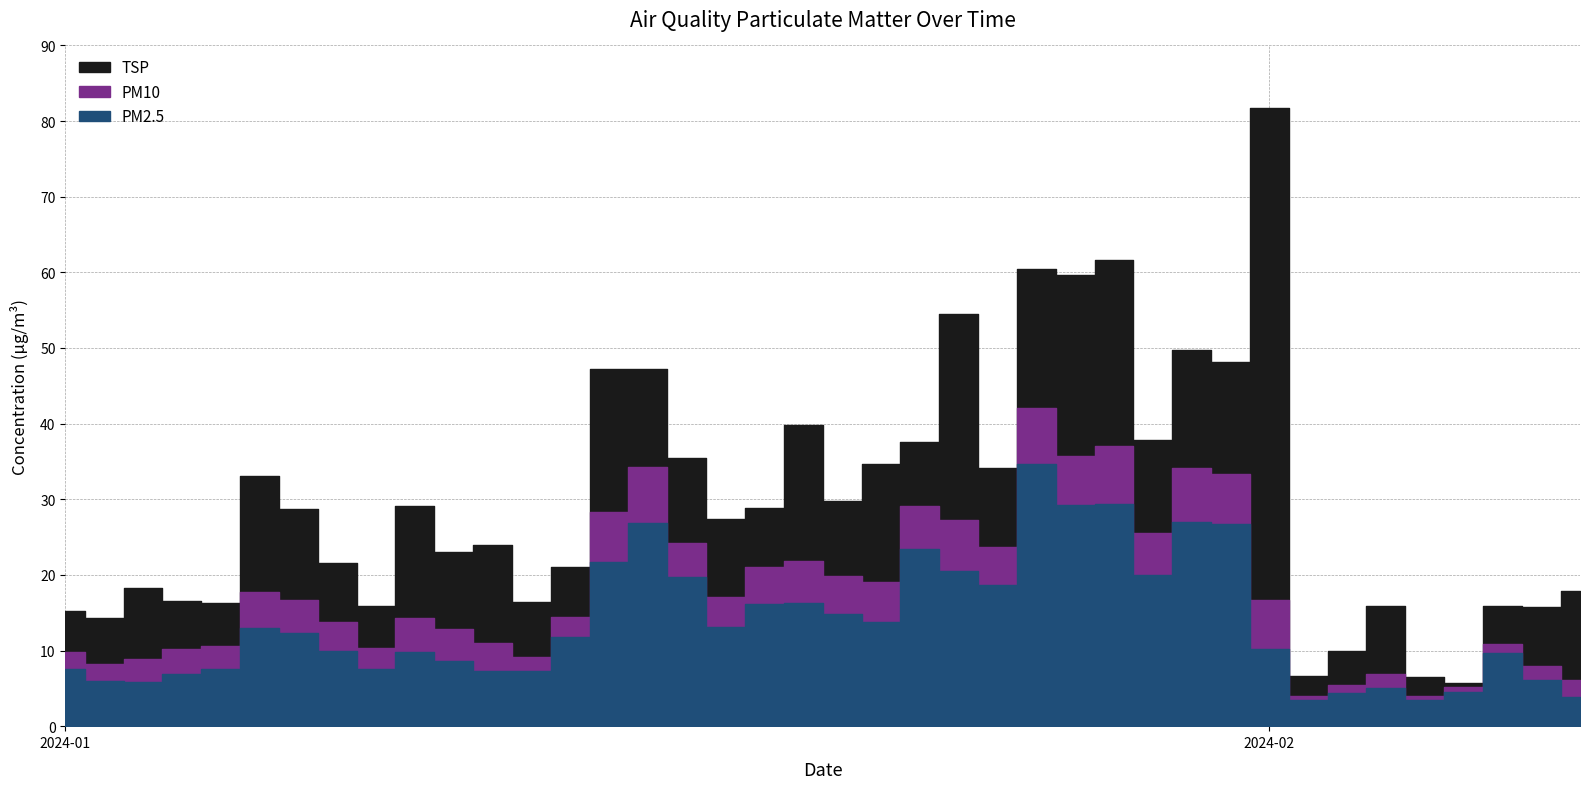

What is the sum of all PM2.5 values?

544.0